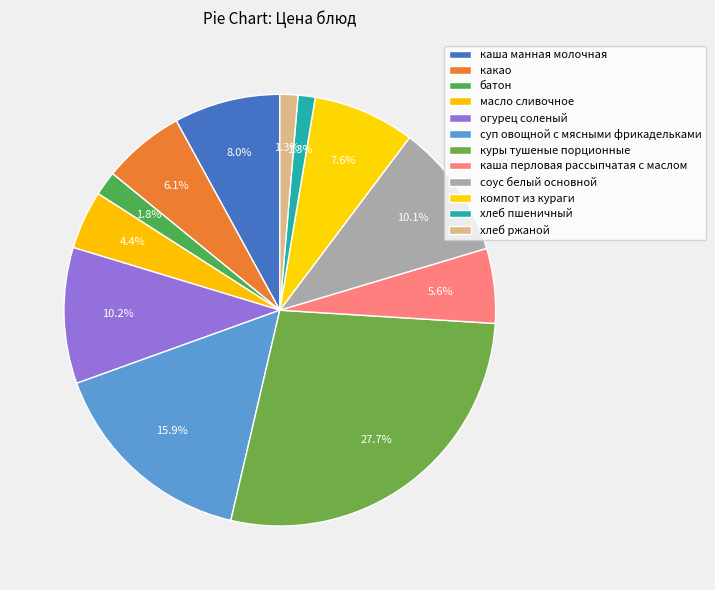

What percentage is the хлеб ржаной slice, to the nearest percent?

1%